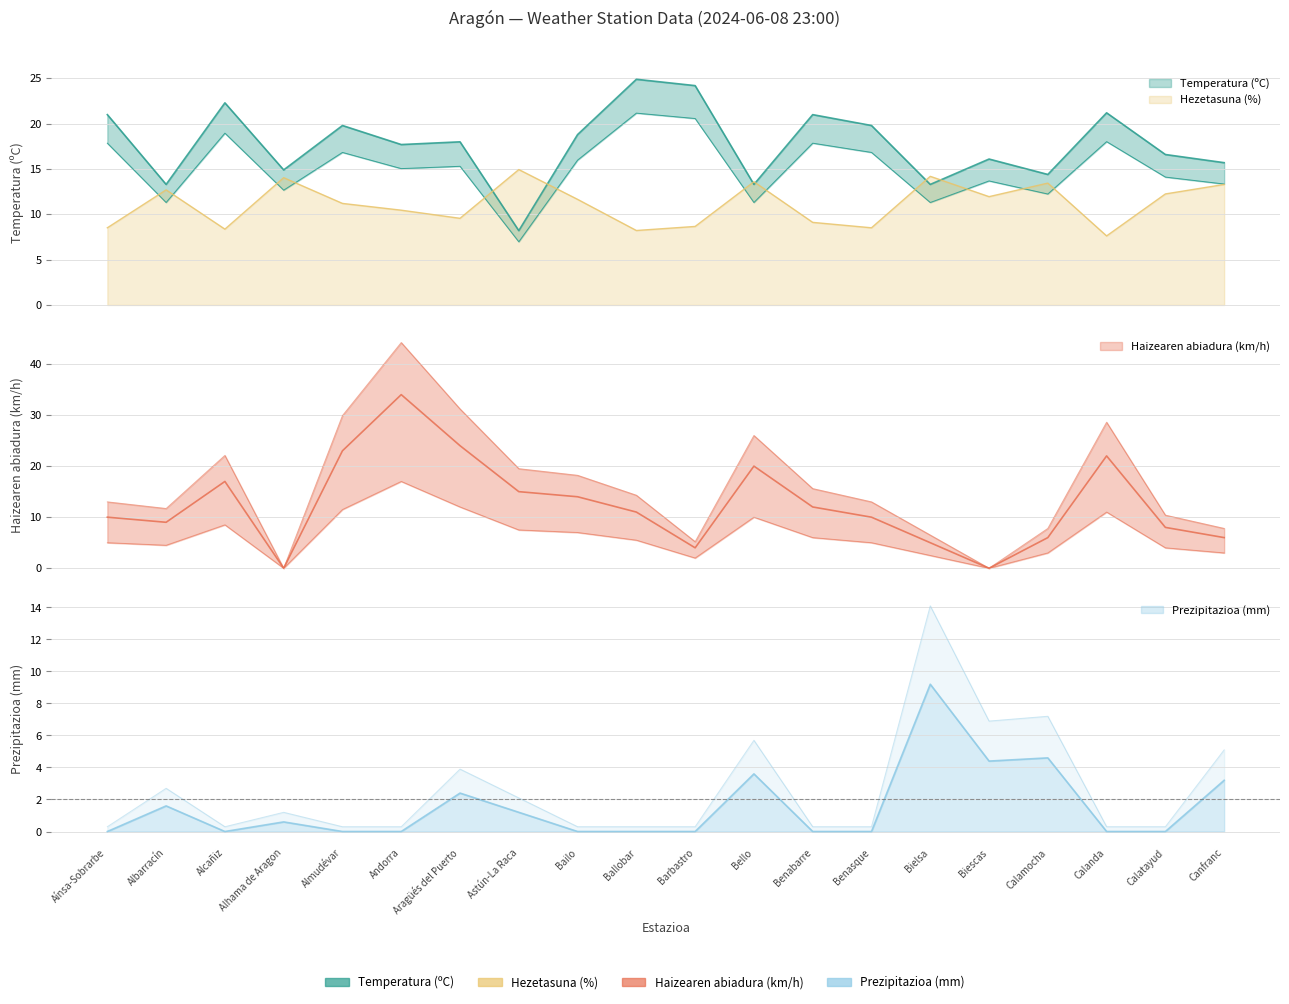

What is the difference between the maximum and minimum values in the Prezipitazioa (mm) series?

9.2